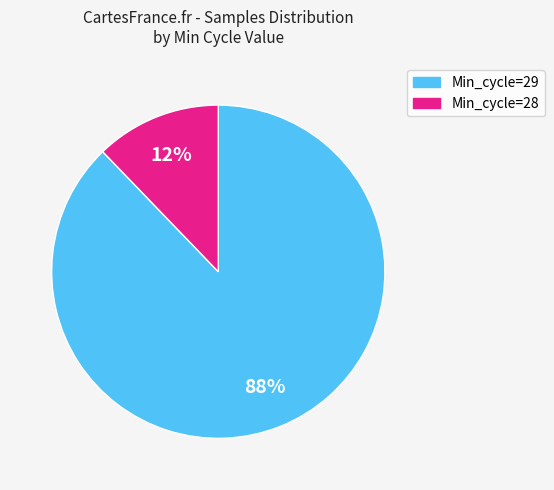

Is there any slice that represents more than half of the pie?

Yes